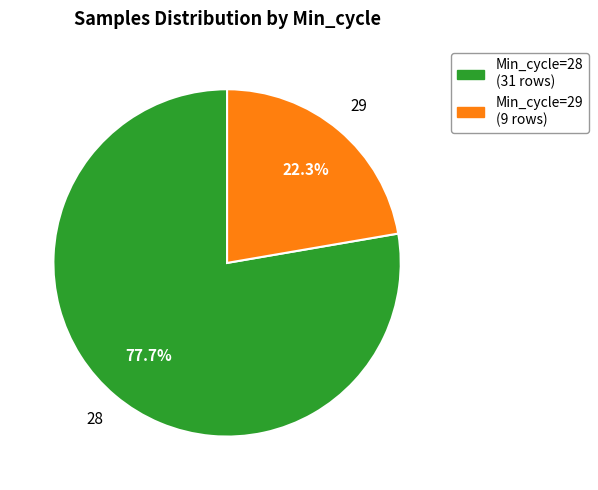

Which category has the smallest portion of the pie?

Min_cycle=29